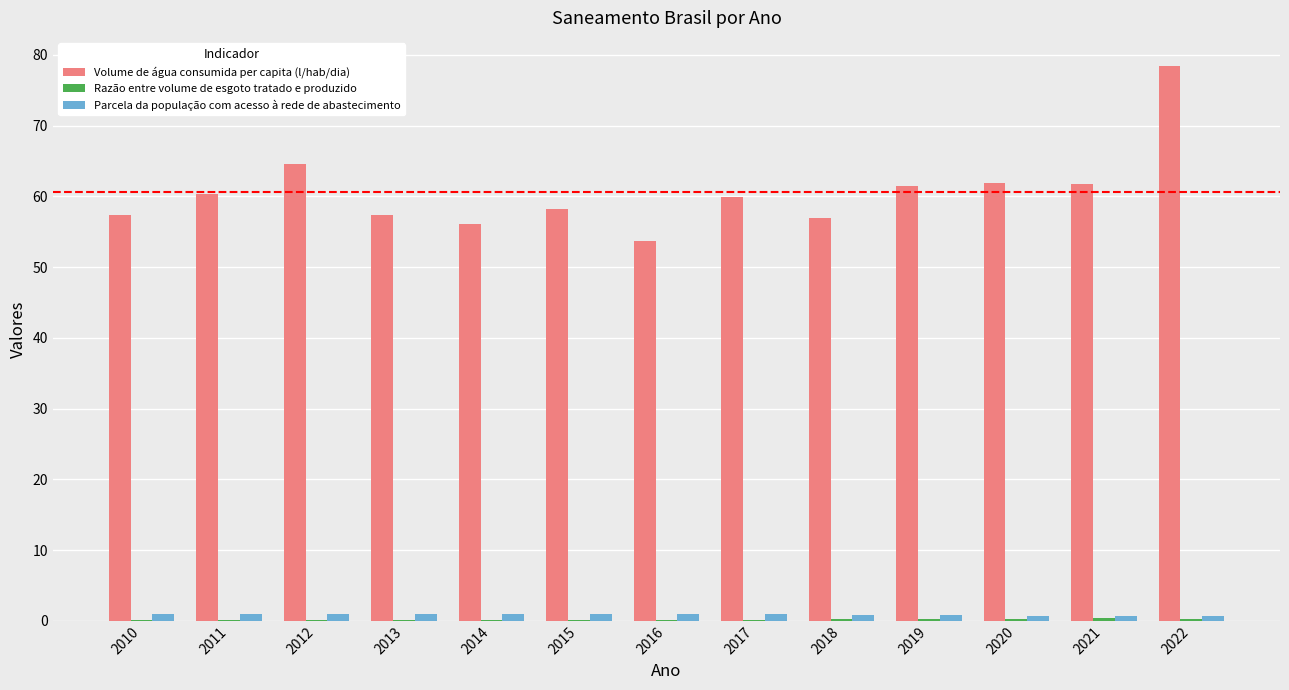

How many groups of bars are there?

13